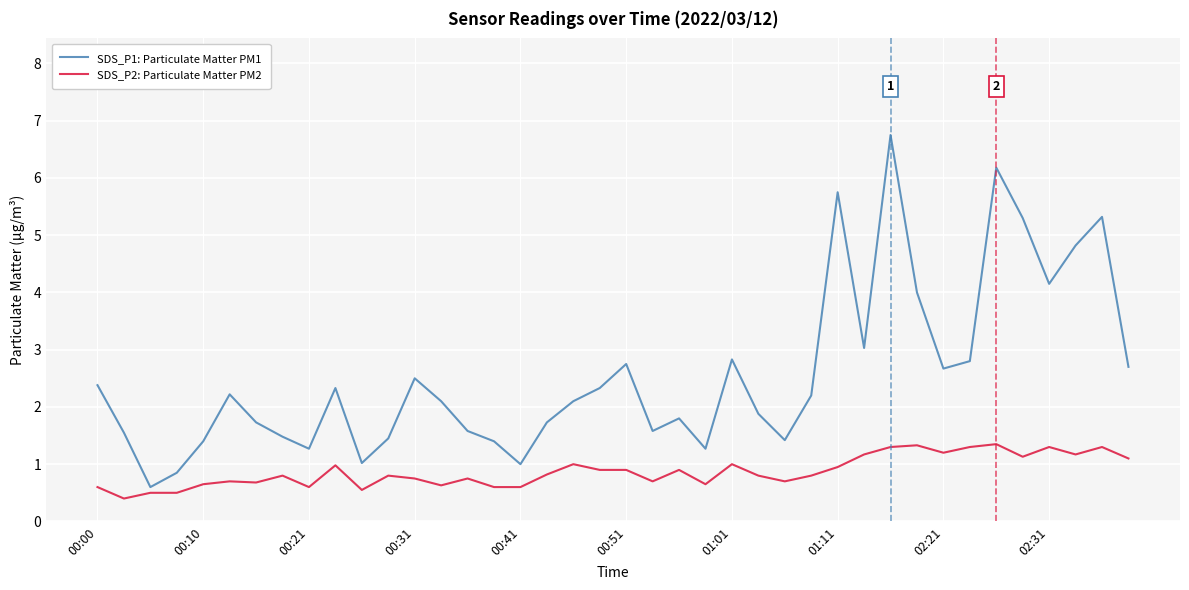

Which series has the largest total across all categories?

SDS_P1: Particulate Matter PM1